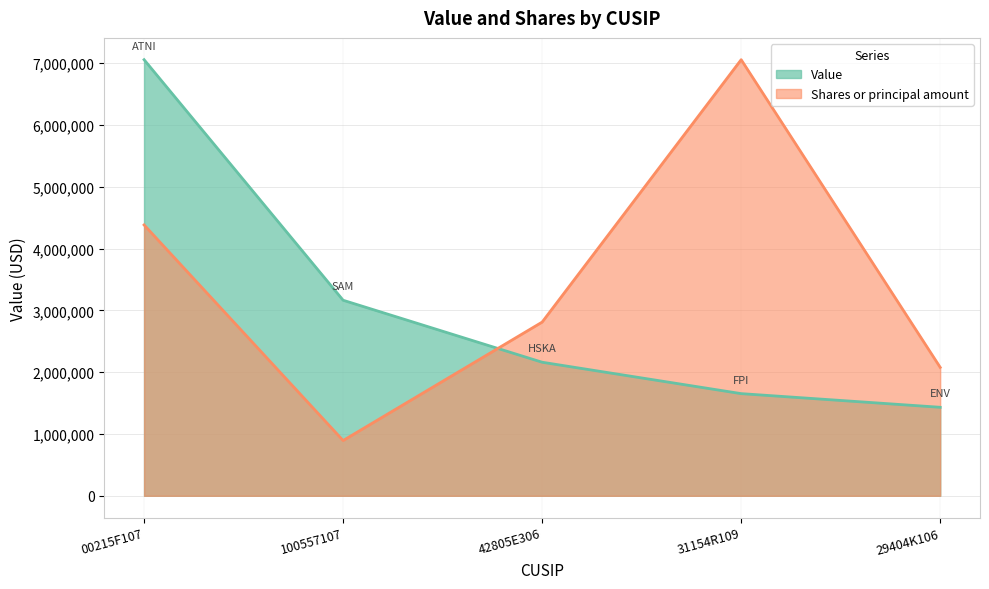

Does the chart have visible grid lines?

Yes